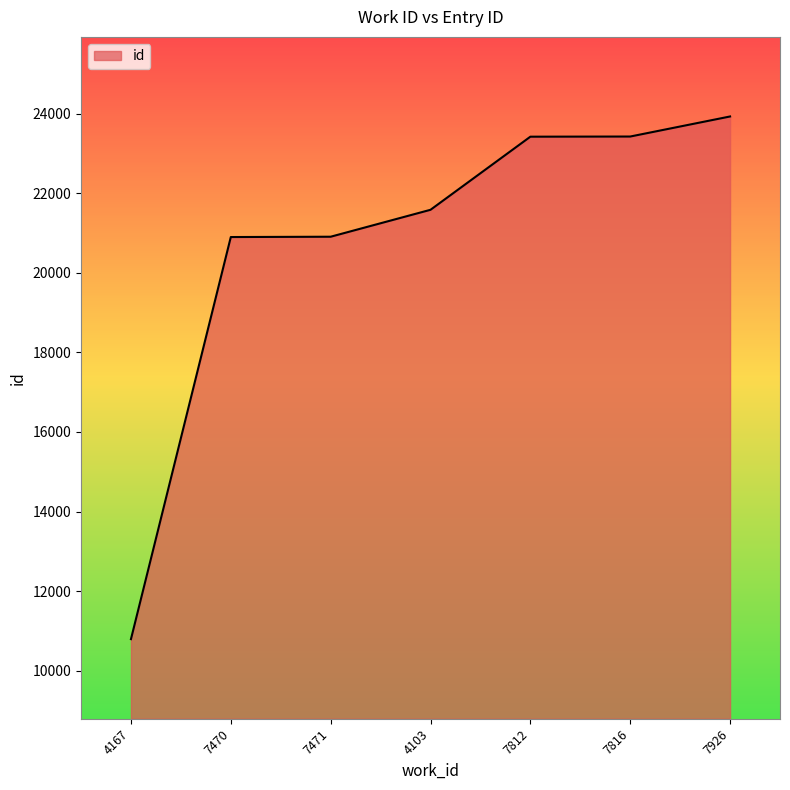

What is the sum of the values at 7812 and 7471?

44328